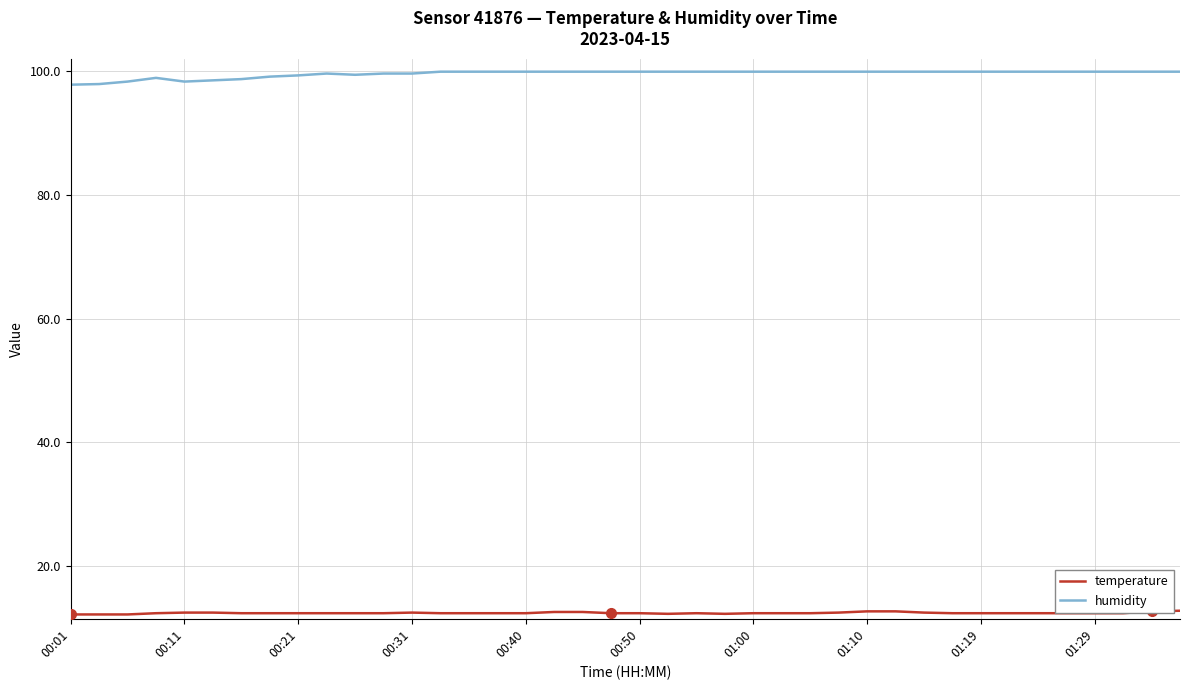

Which series has the widest spread of values?

humidity